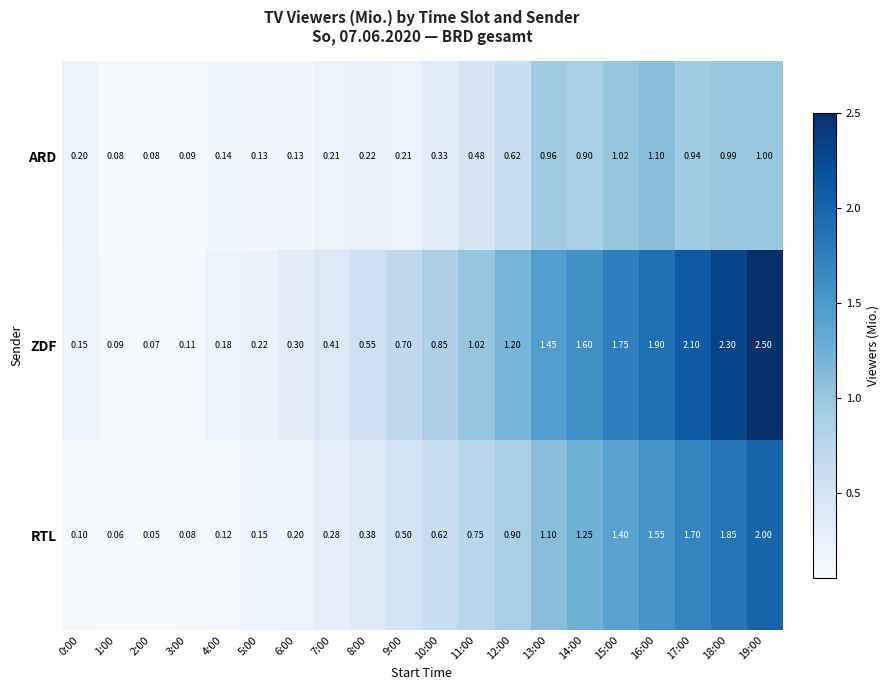

Which series has the largest range (max minus min)?

ZDF